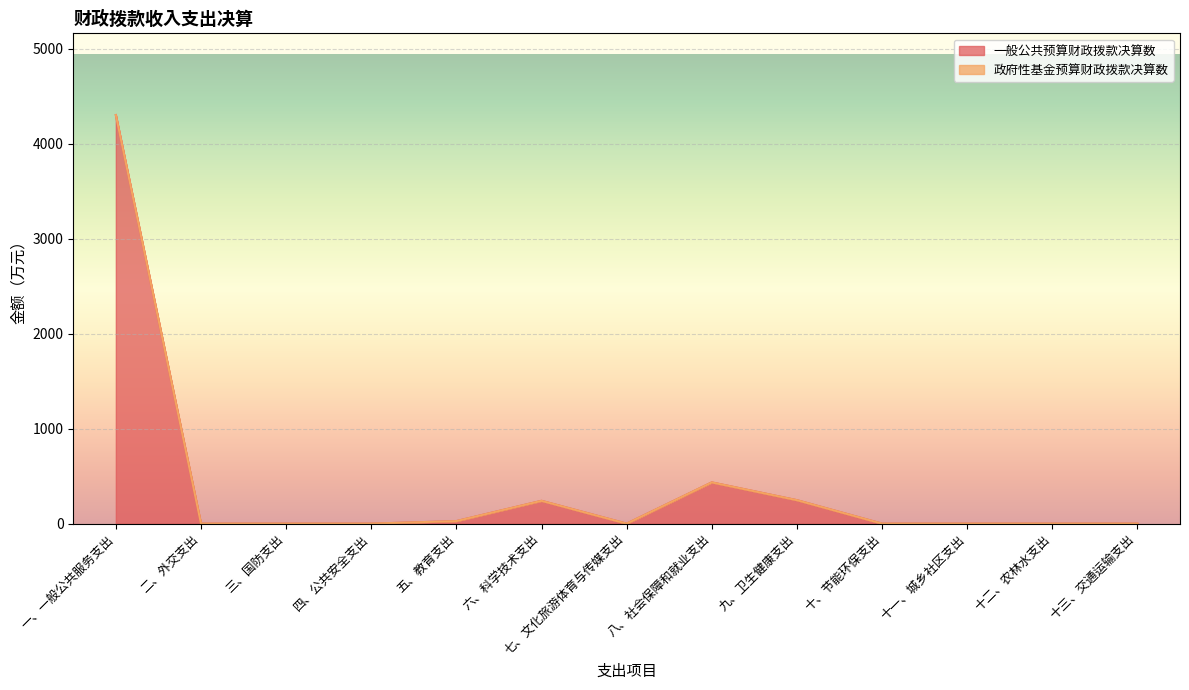

What position from the right is 十二、农林水支出?

2